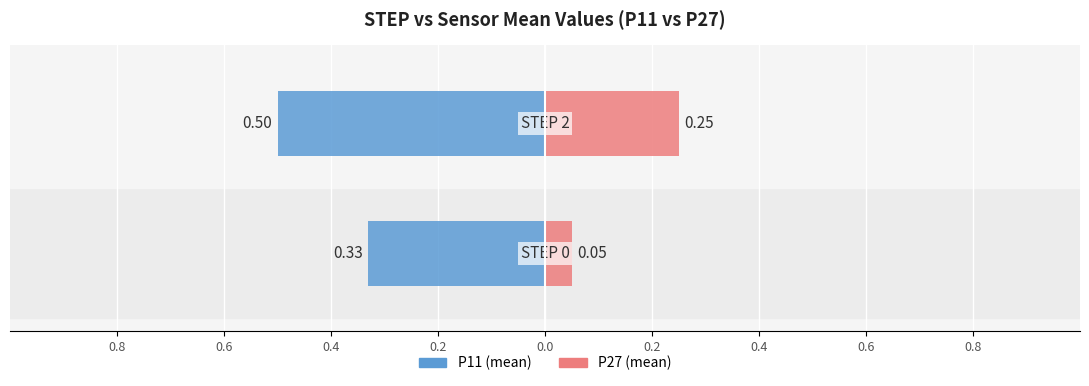

Count the number of categories in the chart.

2